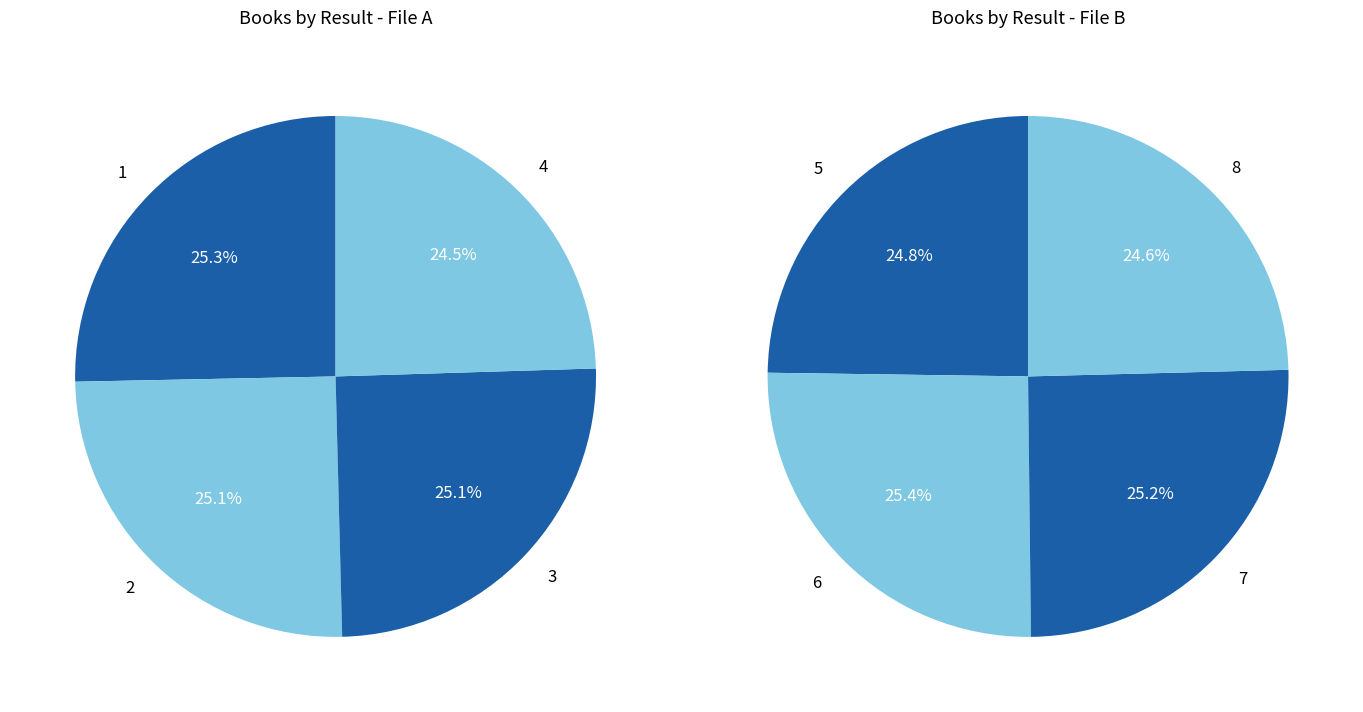

What is the ratio of the value at 7 to the value at 8?

1.0